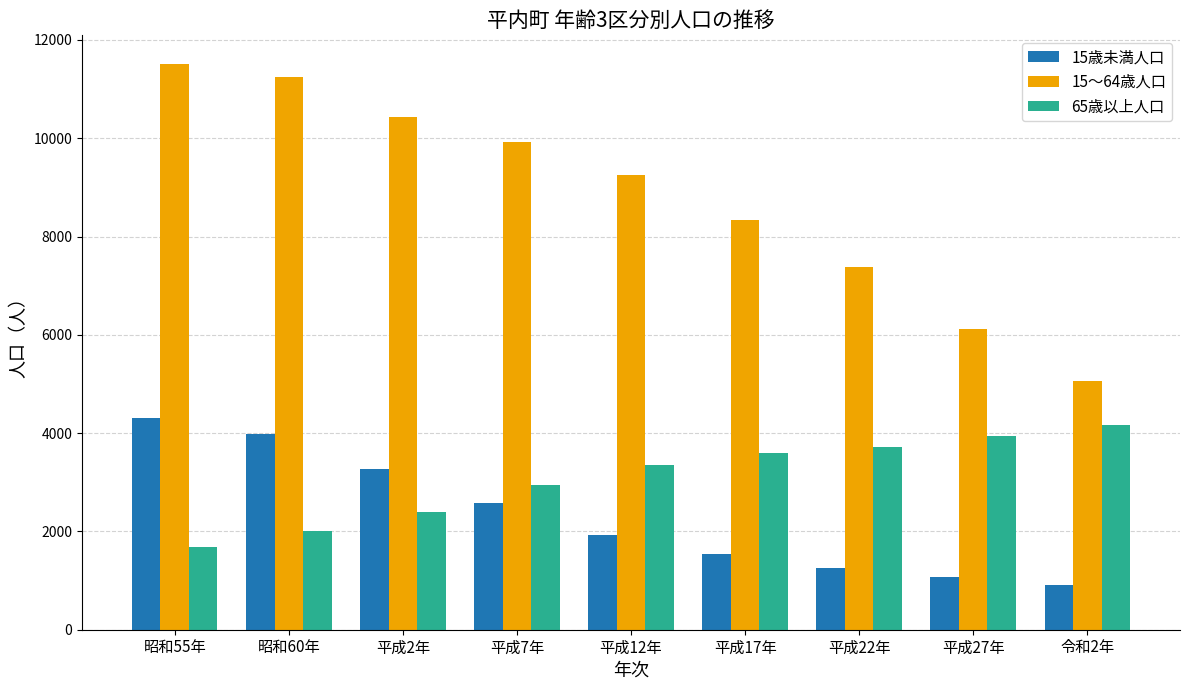

At how many categories does at least one series exceed 4663?

9